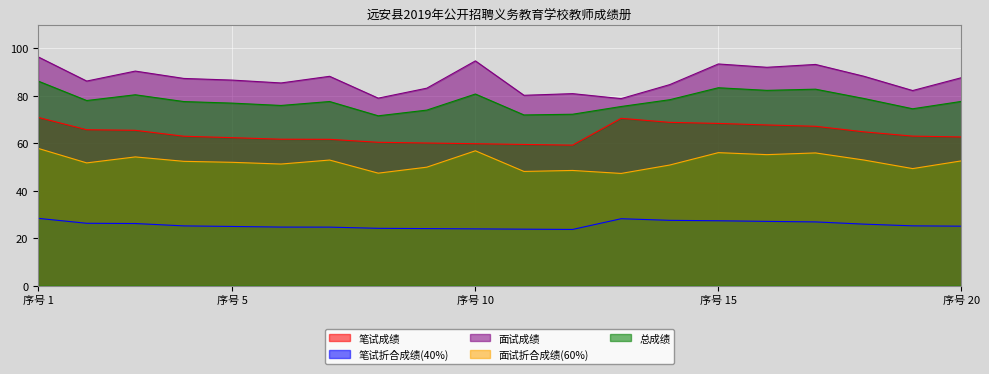

Reading left to right, list all the values displayed in this chart.

笔试成绩: 70.9	65.7	65.5	63.0	62.4	61.7	61.6	60.4	60.1	59.8	59.5	59.2	70.5	68.8	68.3	67.7	67.2	64.8	63.0	62.6
笔试折合成绩(40%): 28.4	26.3	26.2	25.2	24.9	24.7	24.7	24.2	24.0	23.9	23.8	23.7	28.2	27.5	27.3	27.1	26.9	25.9	25.2	25.1
面试成绩: 96.4	86.2	90.4	87.3	86.6	85.4	88.2	79.0	83.2	94.7	80.2	80.9	78.8	84.7	93.4	92.0	93.2	88.2	82.2	87.6
面试折合成绩(60%): 57.8	51.7	54.2	52.4	52.0	51.2	52.9	47.4	49.9	56.8	48.1	48.5	47.3	50.8	56.0	55.2	55.9	52.9	49.3	52.6
总成绩: 86.2	78.0	80.4	77.6	76.9	75.9	77.6	71.6	74.0	80.7	71.9	72.2	75.5	78.3	83.4	82.3	82.8	78.8	74.5	77.6